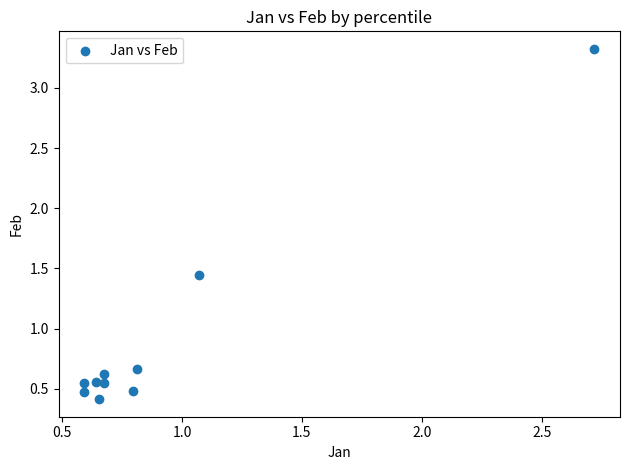

What is the range of X values (max minus min)?

2.1